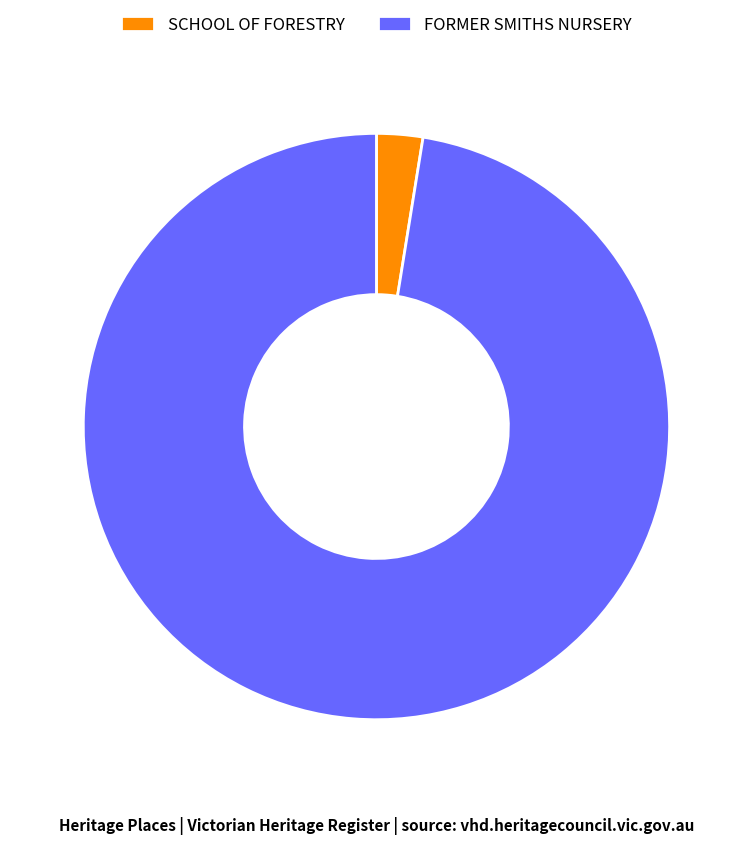

Is there a majority slice in this chart?

Yes